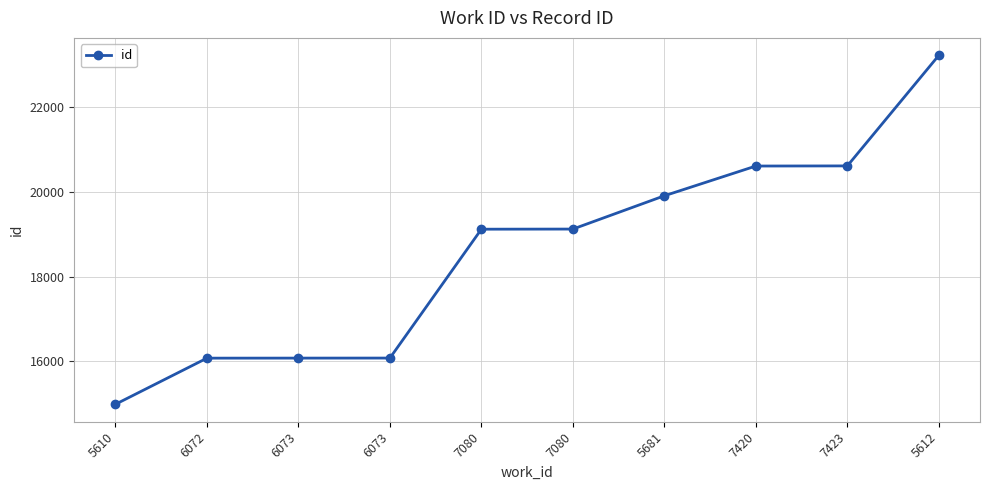

Does the chart have visible grid lines?

Yes